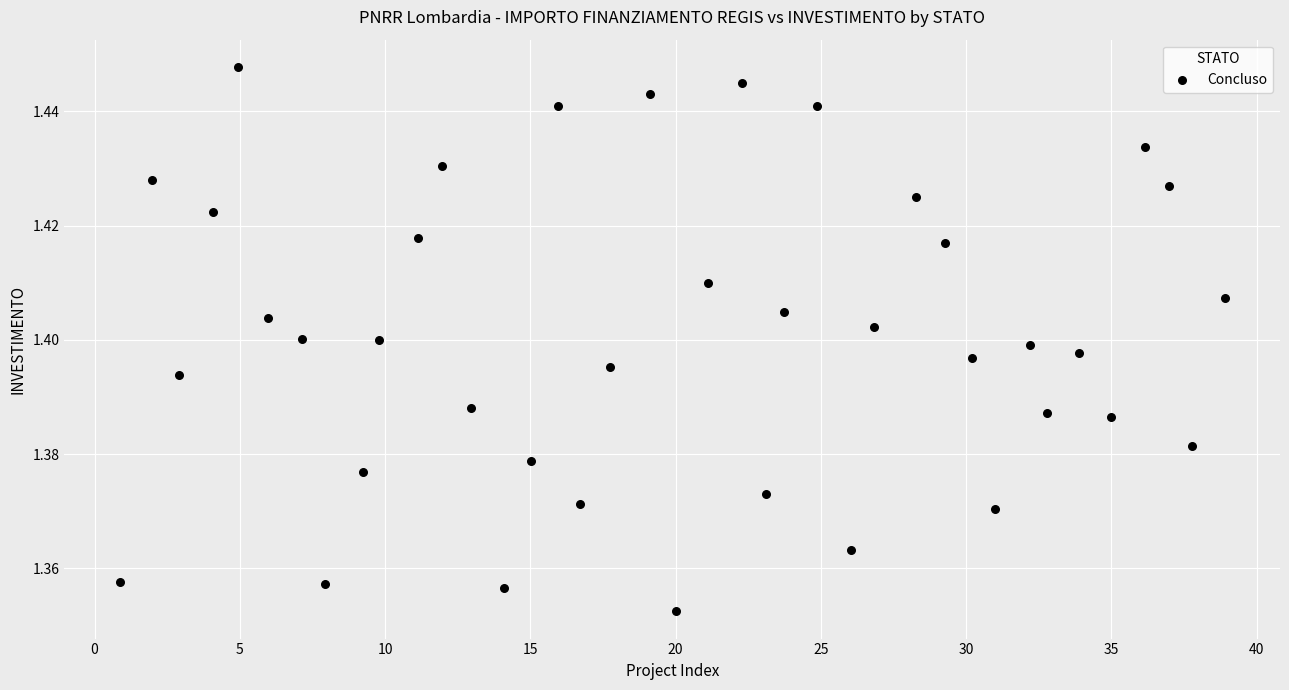

What is the range of X values (max minus min)?

38.0